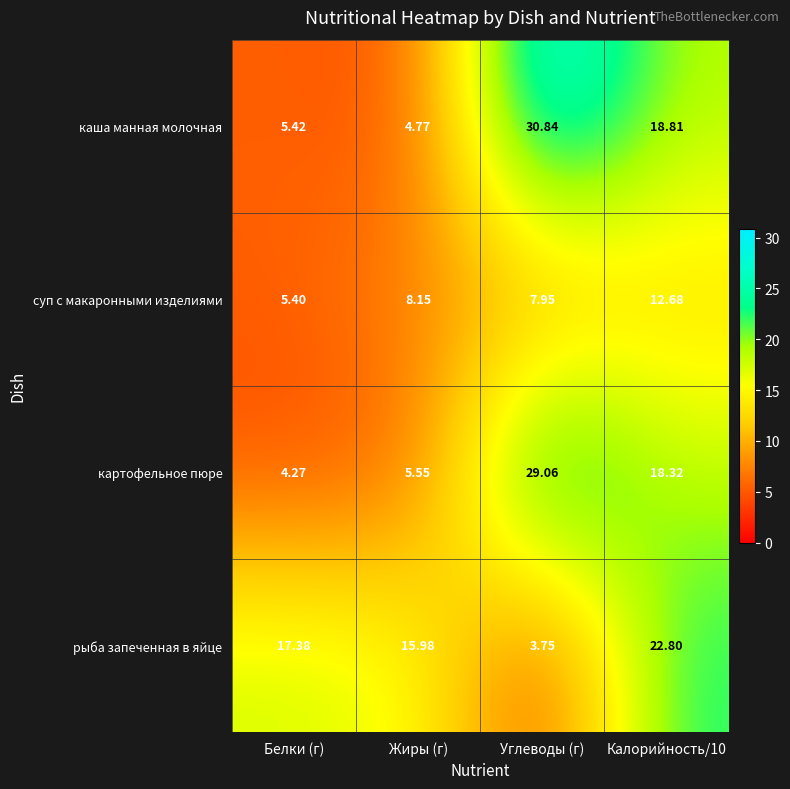

Rank the series by their maximum value, from highest to lowest.

каша манная молочная, картофельное пюре, рыба запеченная в яйце, суп с макаронными изделиями